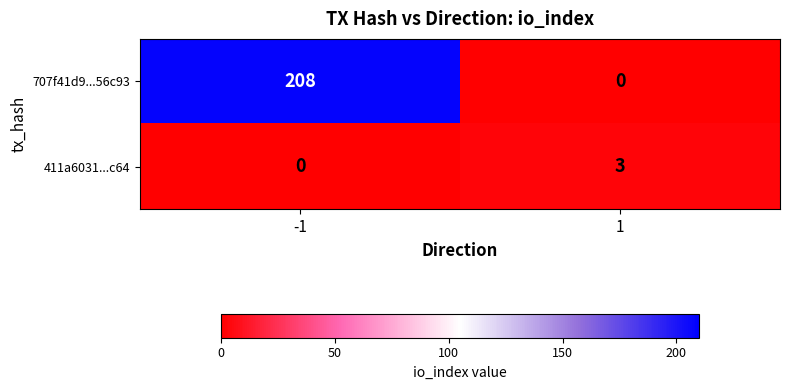

What is the average value of the 707f41d9...56c93 series?

104